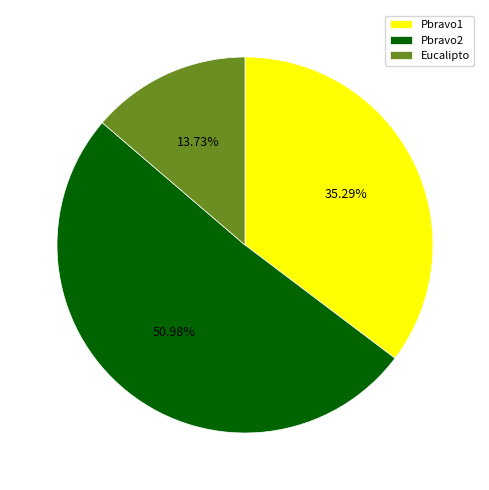

What is the largest slice in the pie chart?

Pbravo2